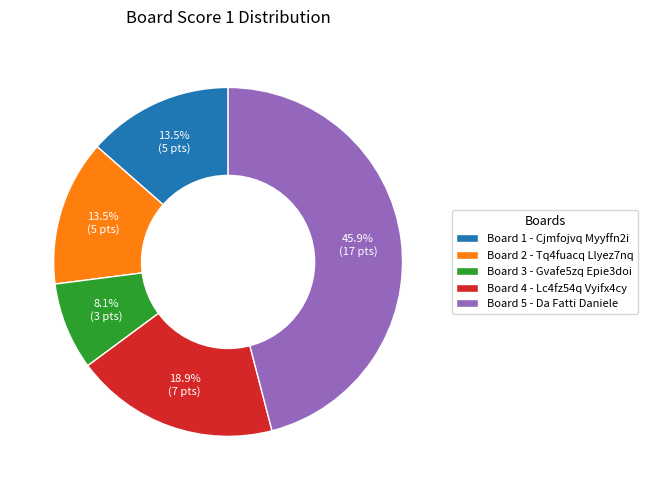

Which has a higher value, Board 1 - Cjmfojvq Myyffn2i or Board 5 - Da Fatti Daniele?

Board 5 - Da Fatti Daniele